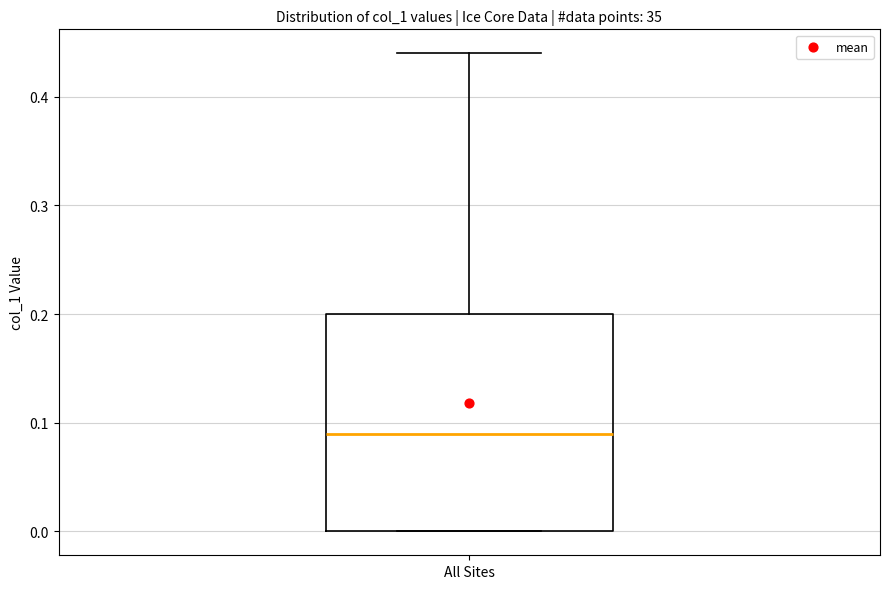

Transcribe this box plot: give where the median line is, the range the box spans, and where the two whiskers end, as read against the y-axis. The values are not printed on the chart, so give them approximately, as read against the axis.

median 0.09, box 0.00 to 0.20, whiskers 0.00 to 0.44